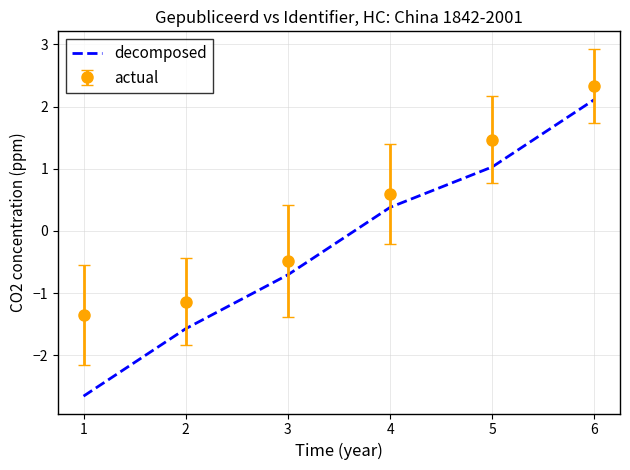

Which category has the highest value across all series?

6